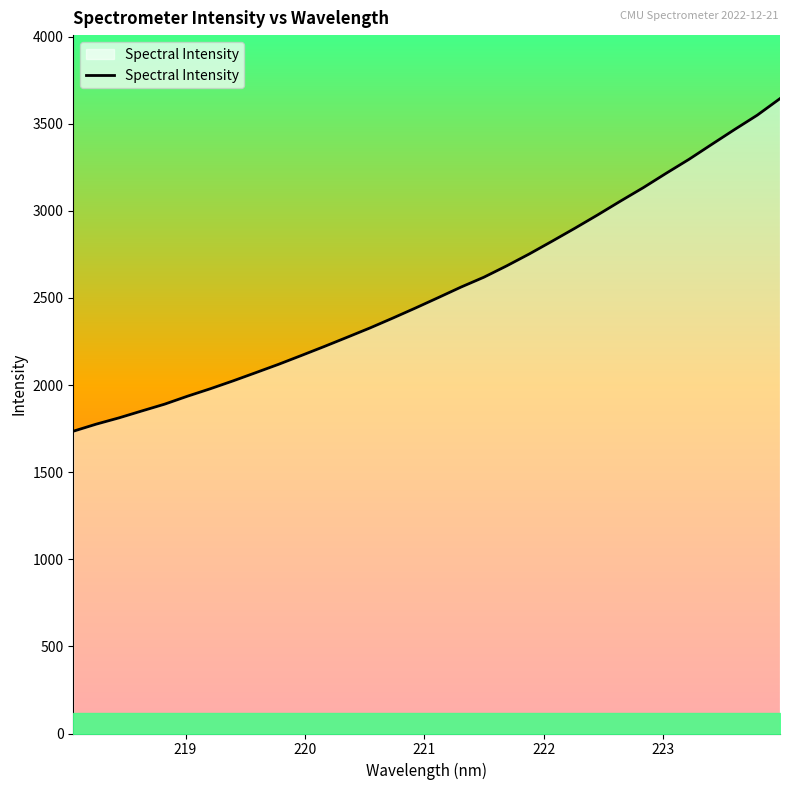

What is the minimum value shown in the chart?

1735.0